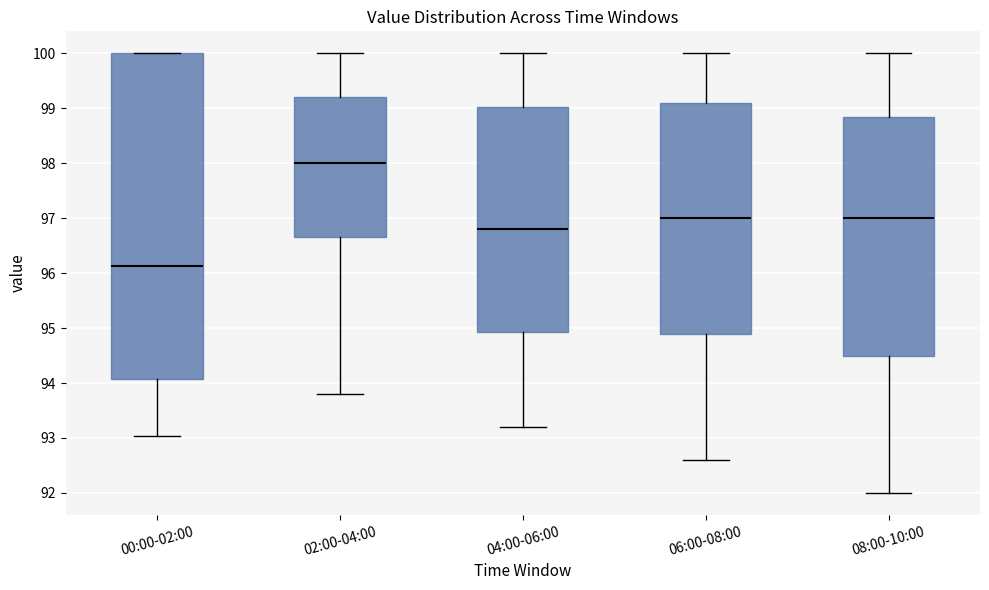

Which box's median line is the highest?

02:00-04:00